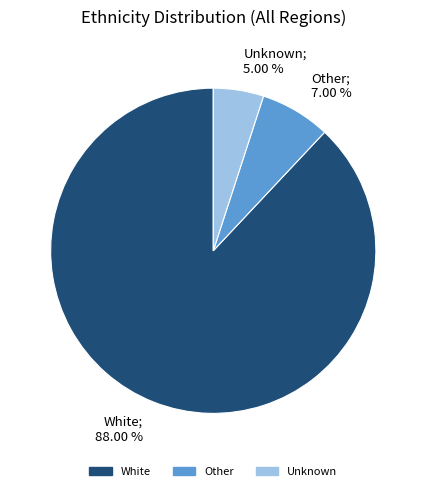

Which slice represents more than half of the pie?

White